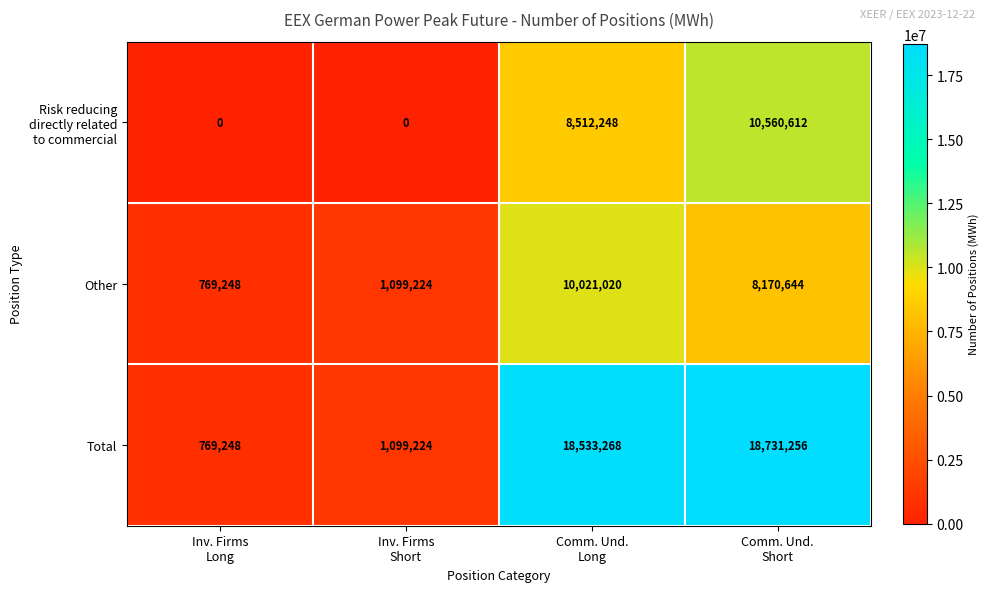

How many distinct data groups are displayed?

3